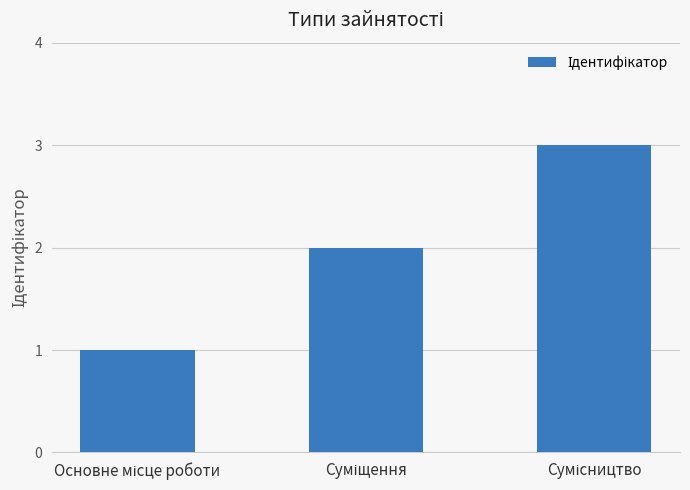

What is the greatest value displayed?

3